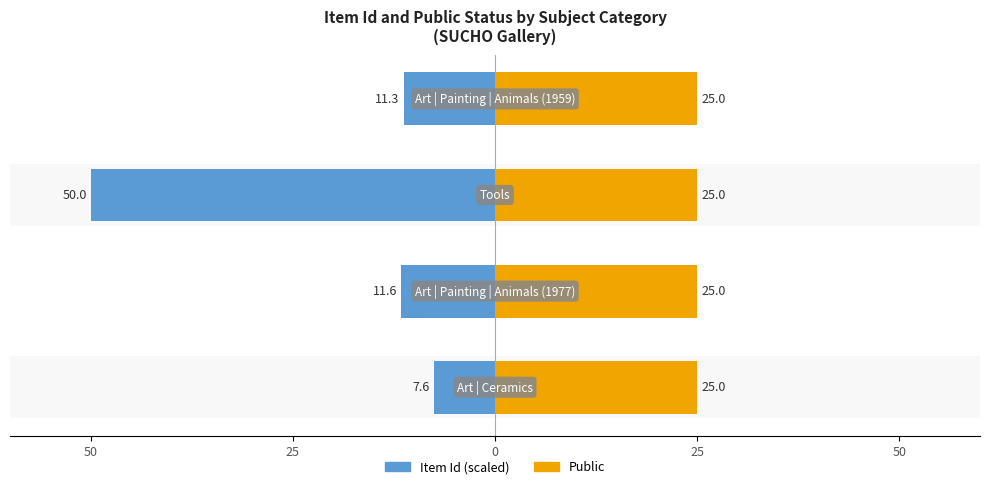

What is the difference between the maximum and minimum values in the Item Id (scaled) series?

42.4